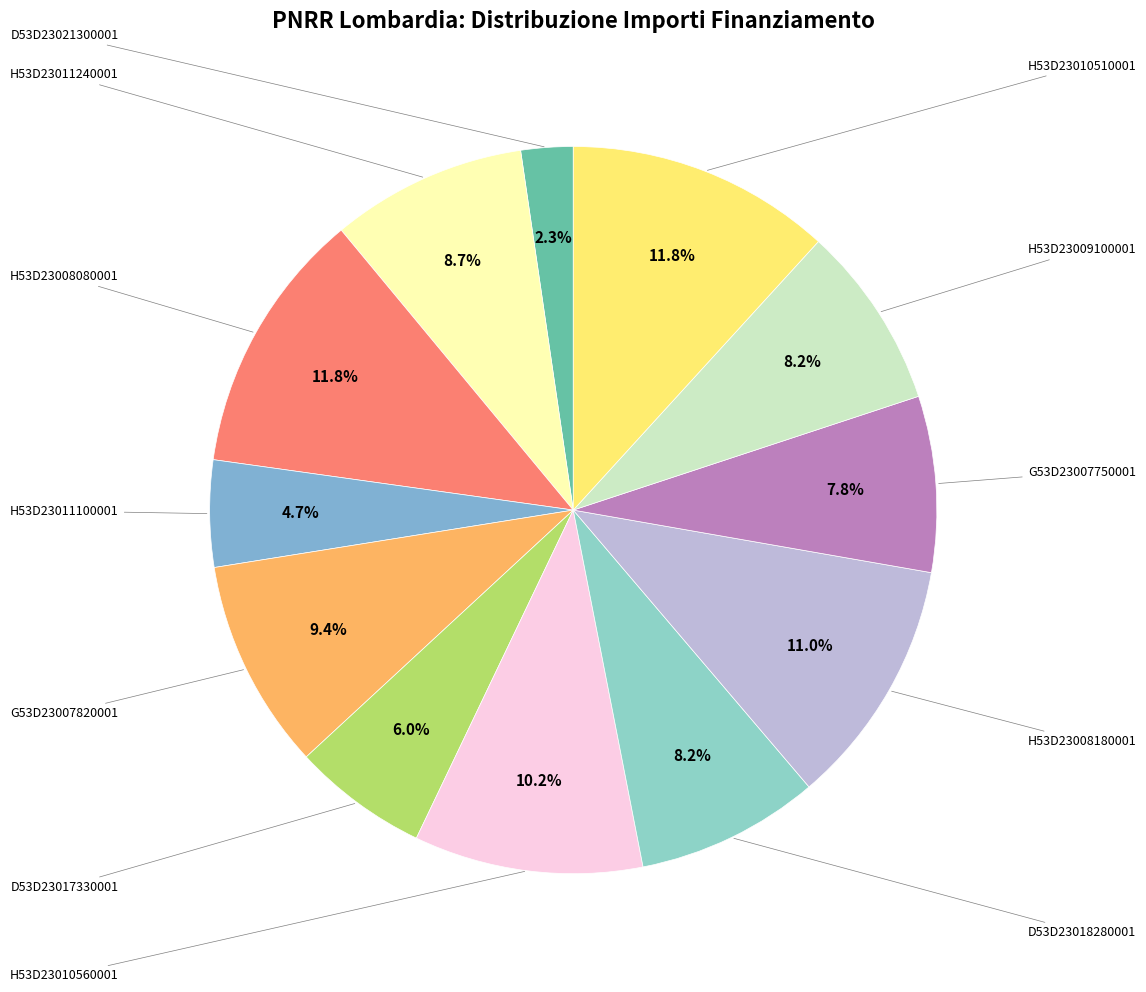

Approximately how many times larger is the value at H53D23008080001 compared to D53D23021300001?

5.1